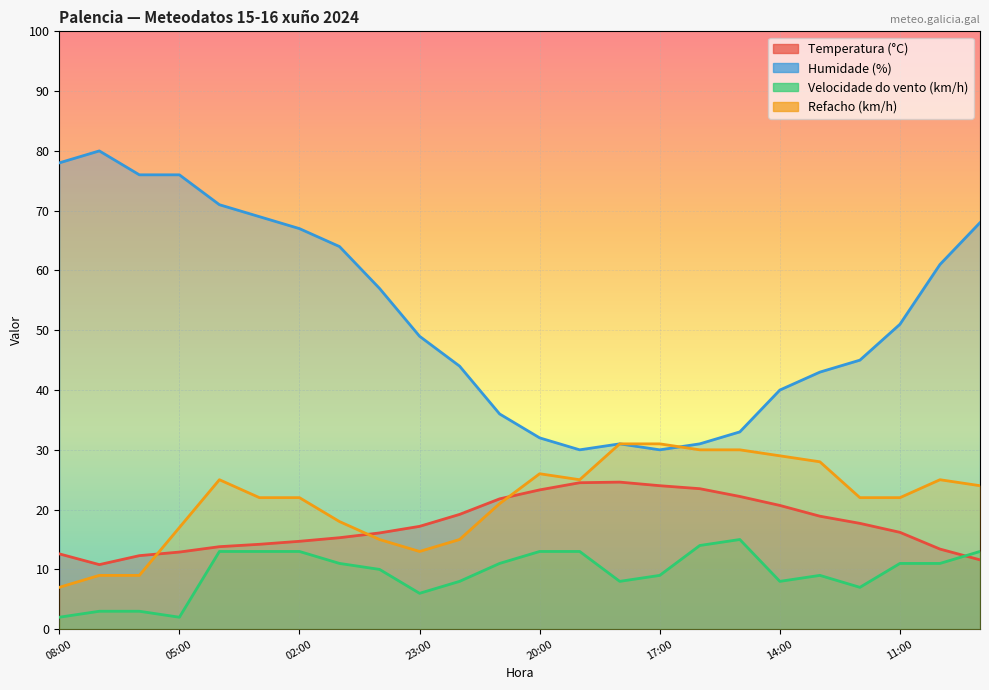

Where is the first local minimum for Humidade (%)?

19:00